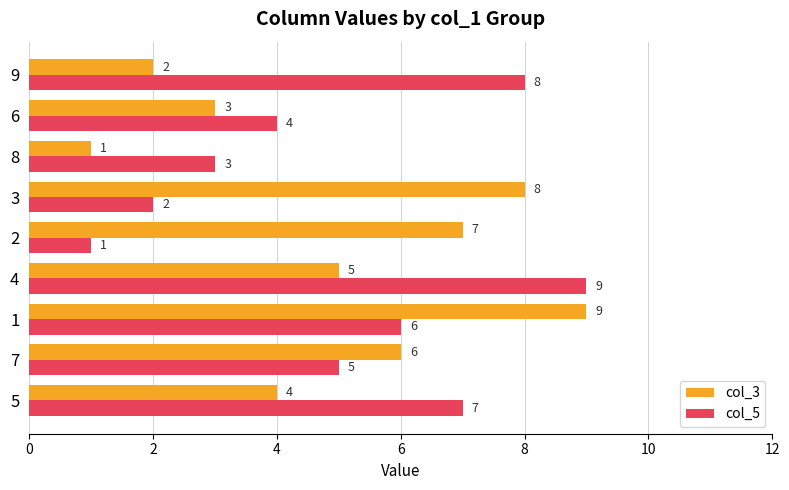

What is the spread (max minus min) of values at 2?

6